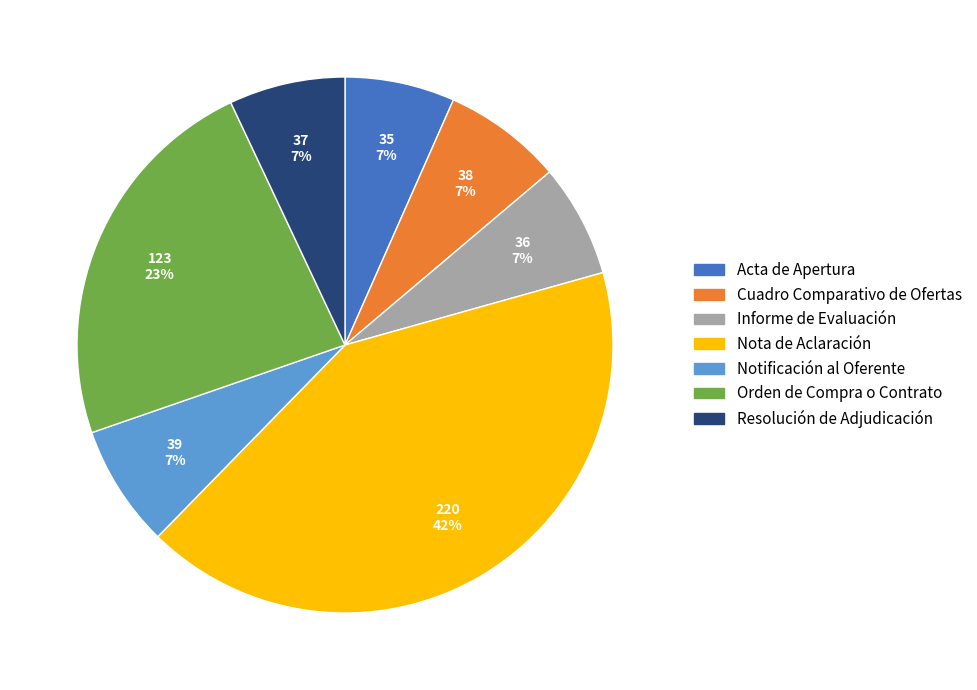

How many segments does this pie chart have?

7